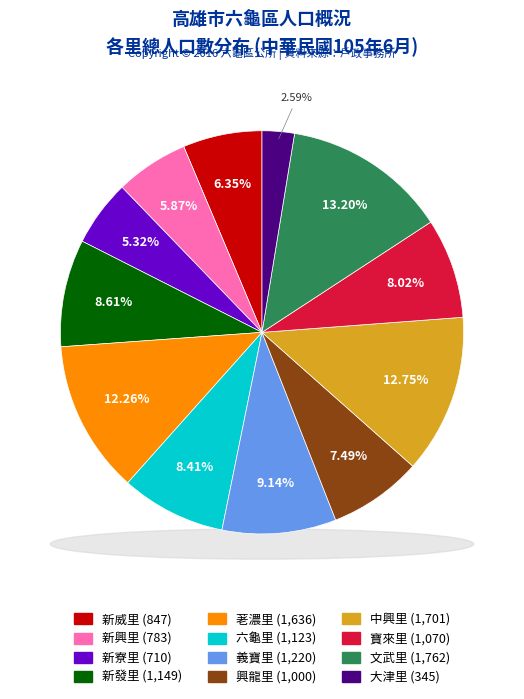

Between 興龍里 and 文武里, which is larger?

文武里